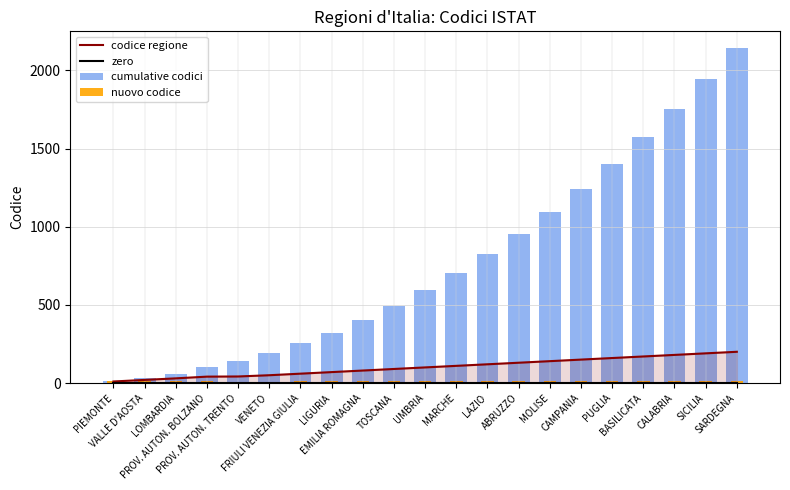

What is the average value of the nuovo codice series?

10